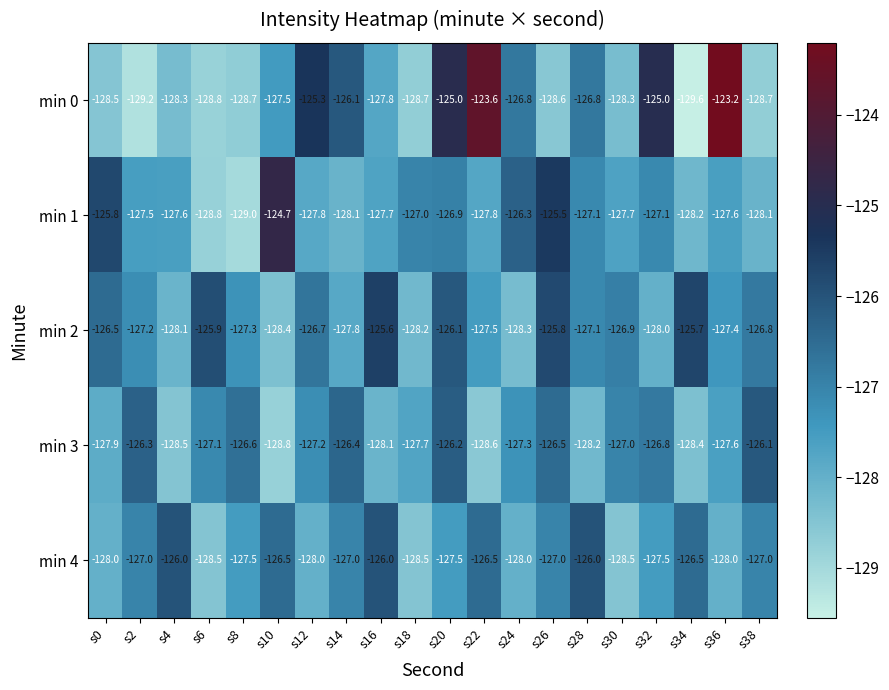

What is the average value of the min 2 series?

-127.1